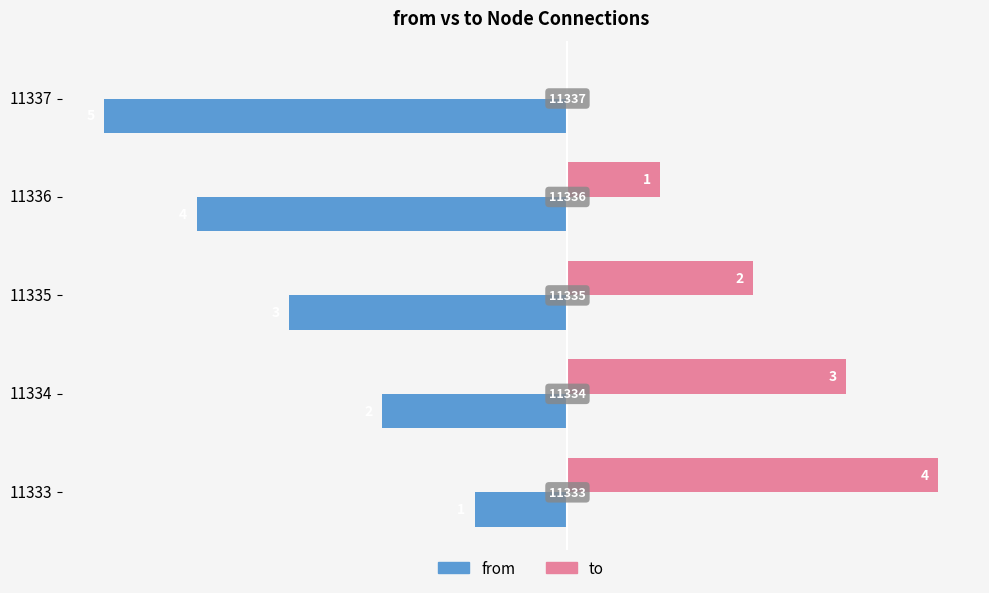

How many series are shown in this chart?

2